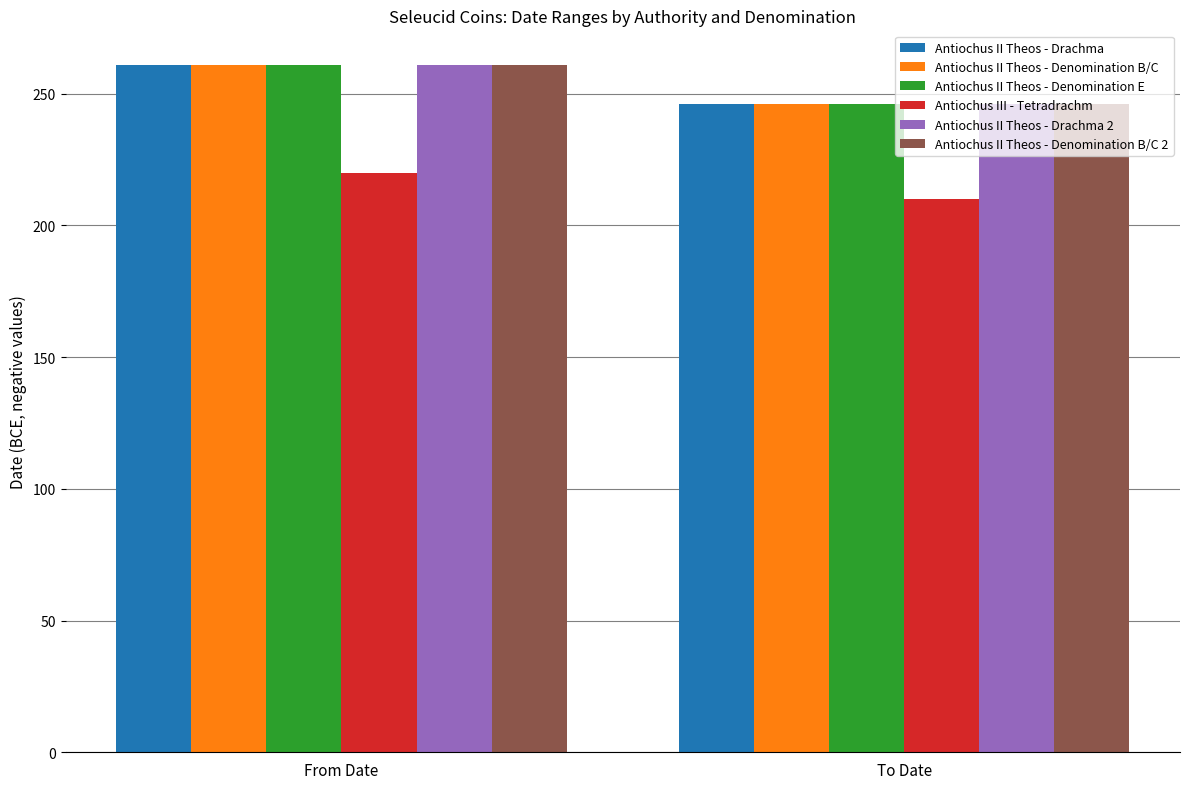

What is the label of the 2nd bar from the left?

To Date